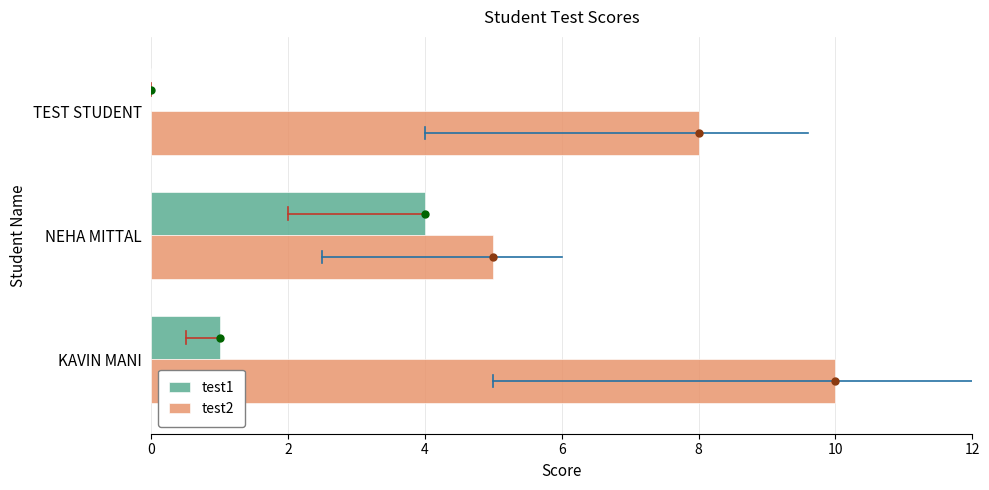

What is the sum of the test2 values at TEST STUDENT and KAVIN MANI?

18